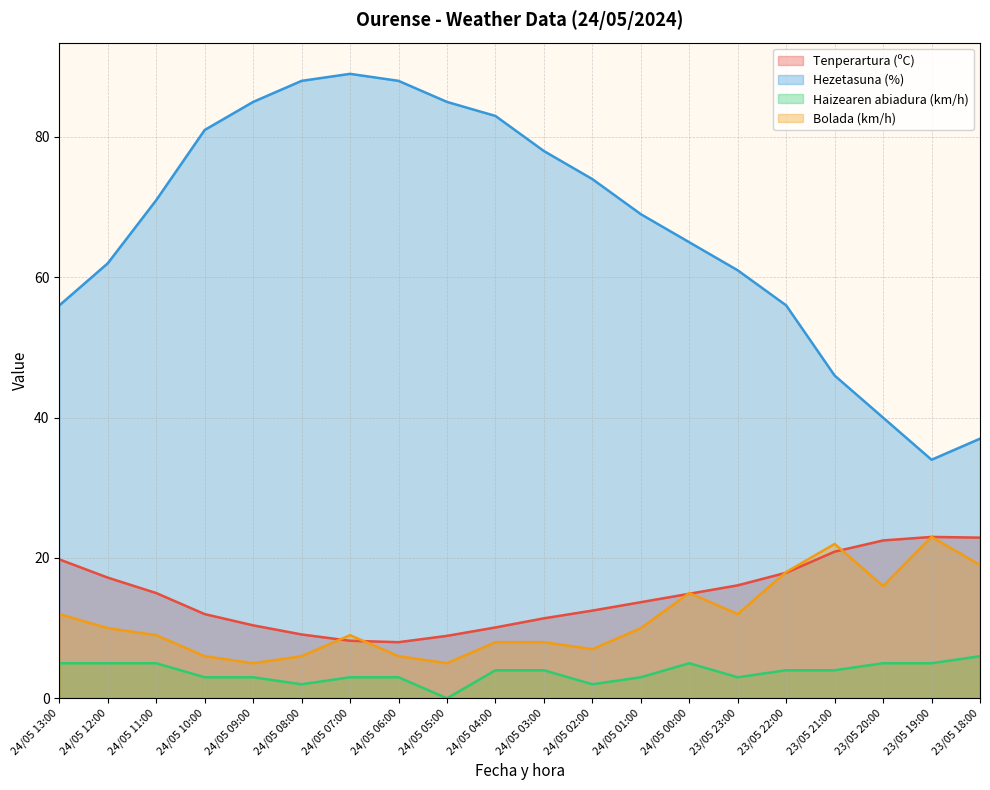

What are all the series names shown in the legend?

Tenperartura (ºC), Hezetasuna (%), Haizearen abiadura (km/h), Bolada (km/h)